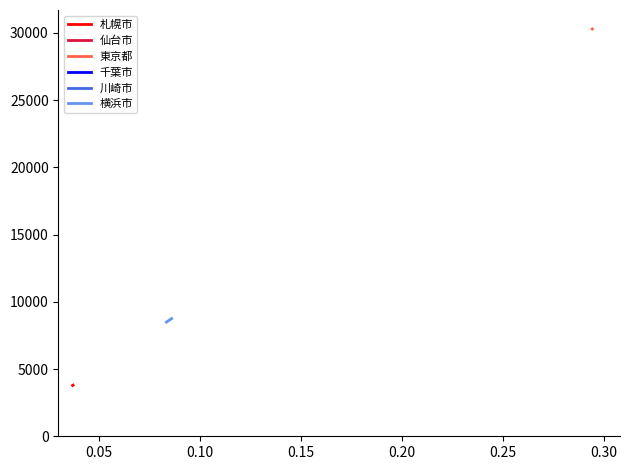

List the series in order of their peak value, lowest first.

仙台市, 千葉市, 川崎市, 札幌市, 横浜市, 東京都